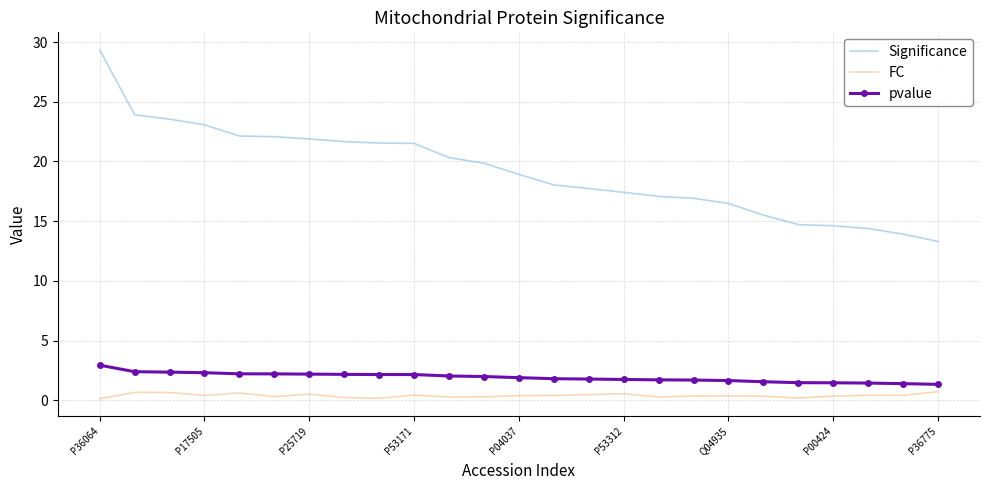

True or false: Significance and FC intersect in this chart.

False